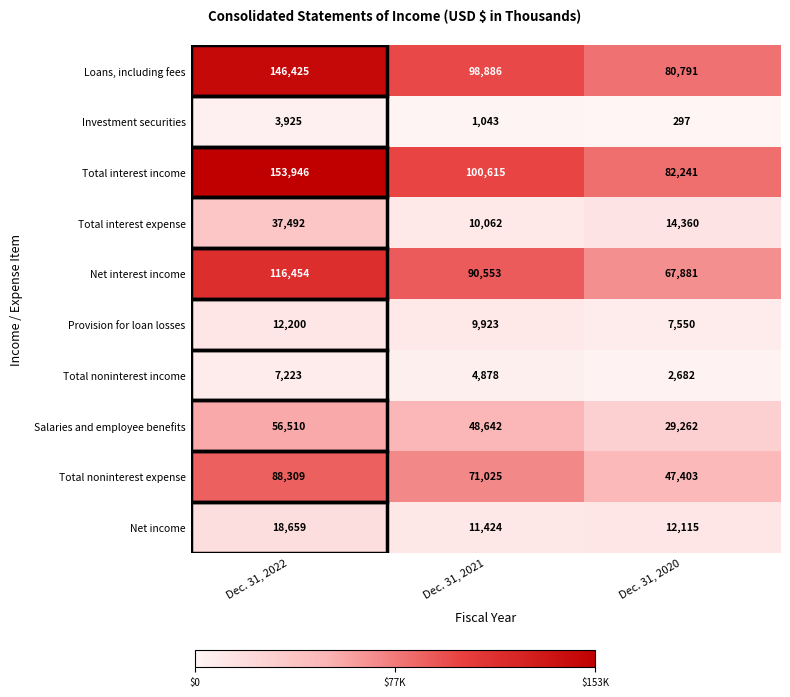

What is the difference between the maximum and minimum values in the Net interest income series?

48573